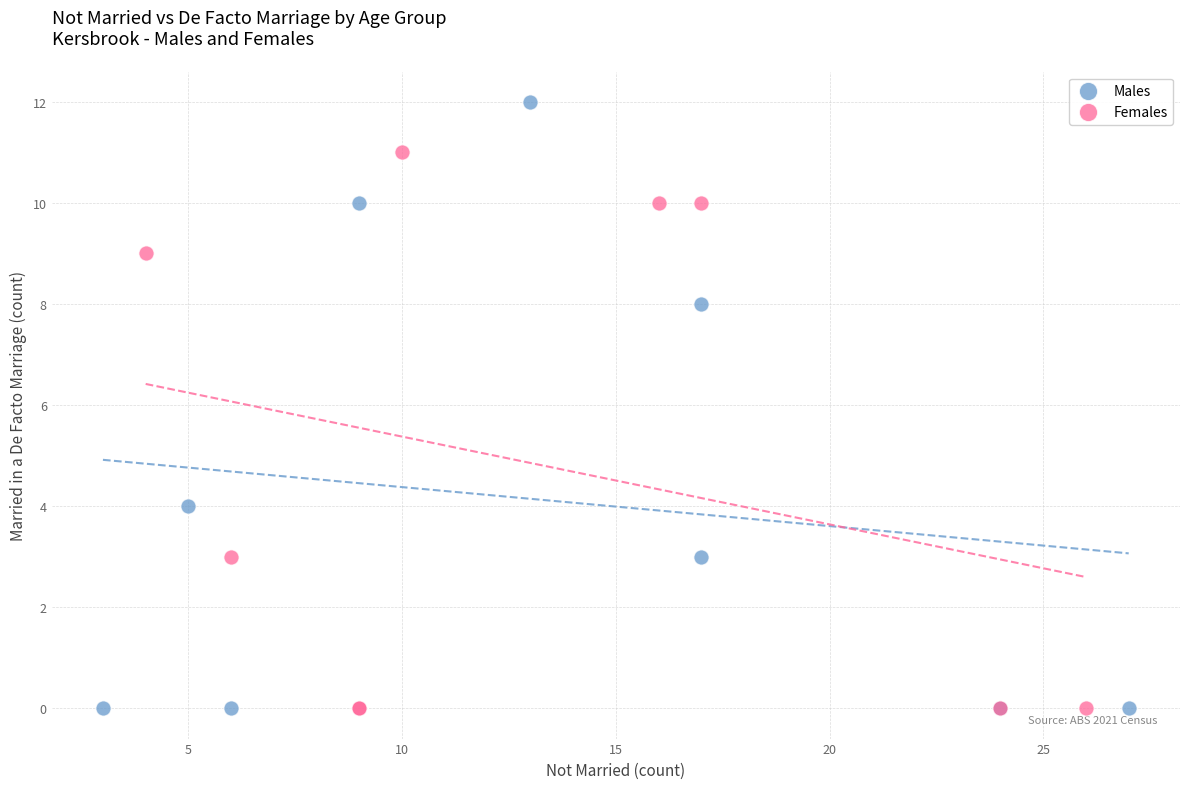

Which series contains the highest Y value?

Males